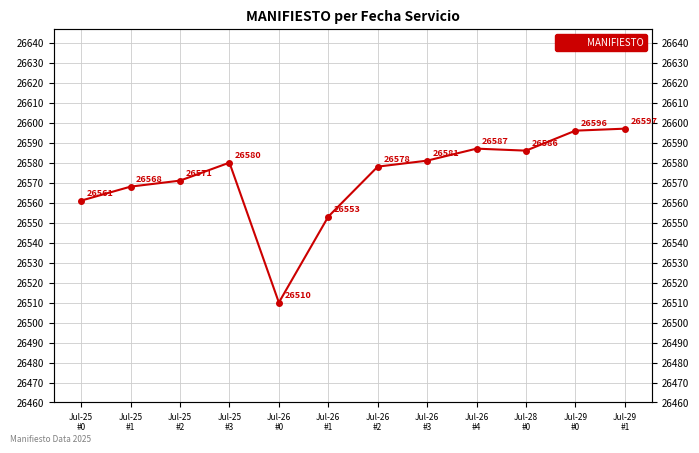

Is it true that the value at Jul-25
#0 is 26561?

True